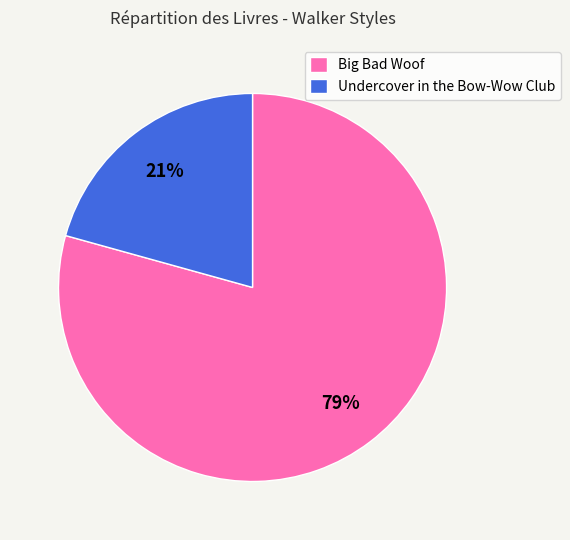

To the nearest percent, what portion does Big Bad Woof represent?

79%